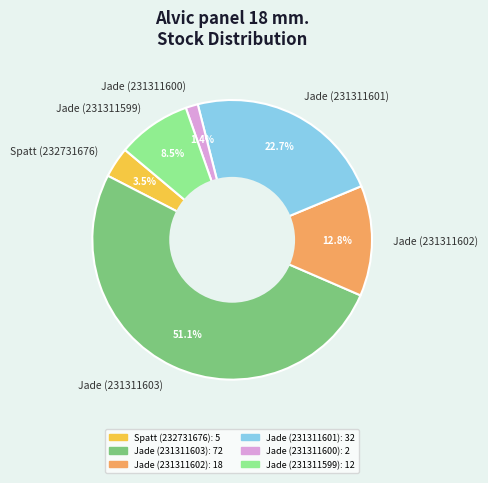

To the nearest percent, what percentage of the pie is Jade (231311603)?

51%